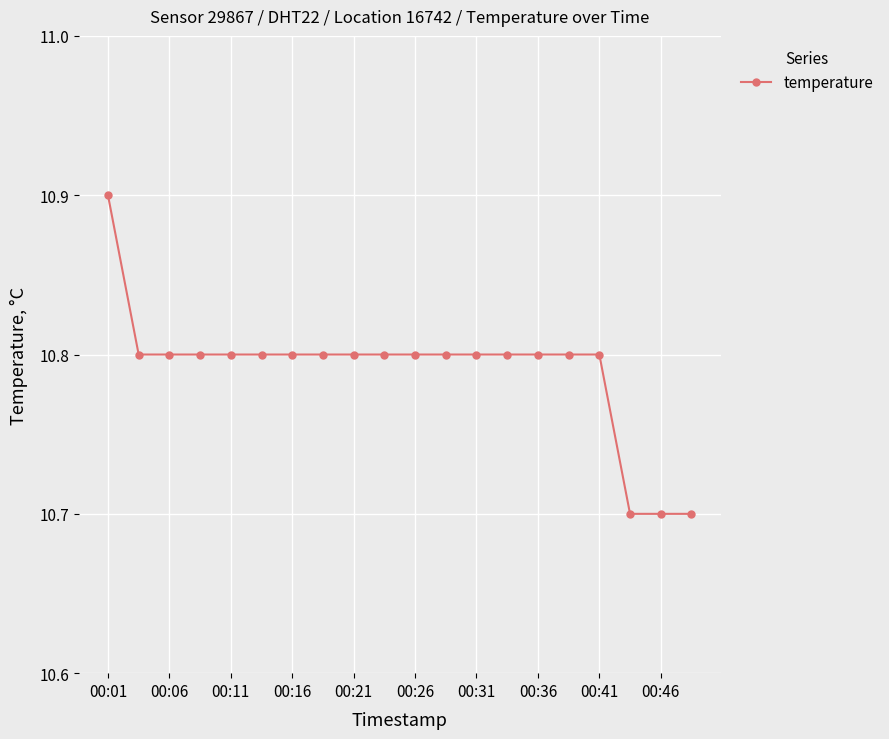

What is the average value?

10.8